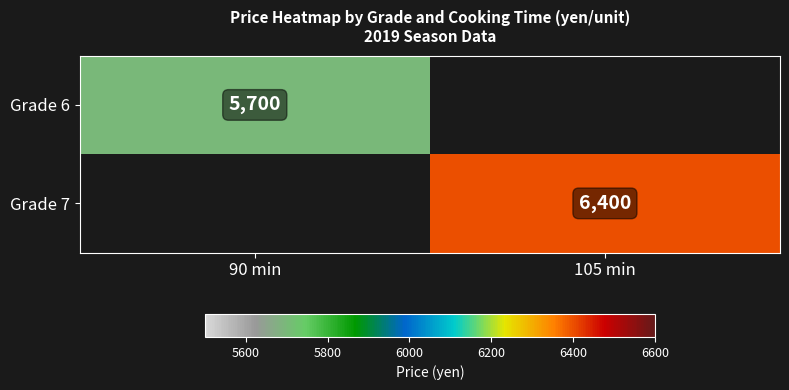

Is the value of Grade 7 at 105 min greater than the value of Grade 6 at 90 min?

Yes